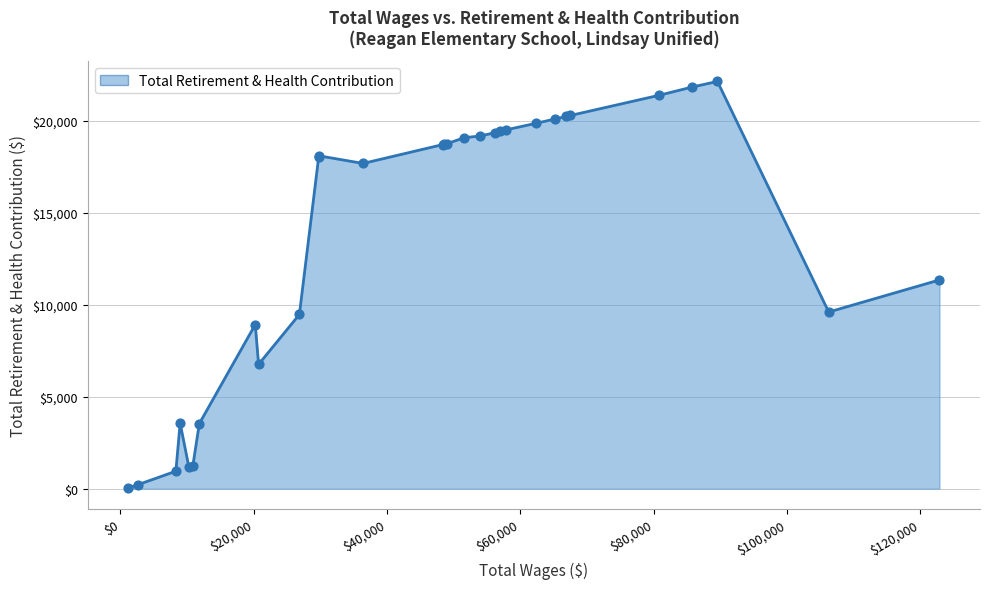

What is the greatest value displayed?

22137